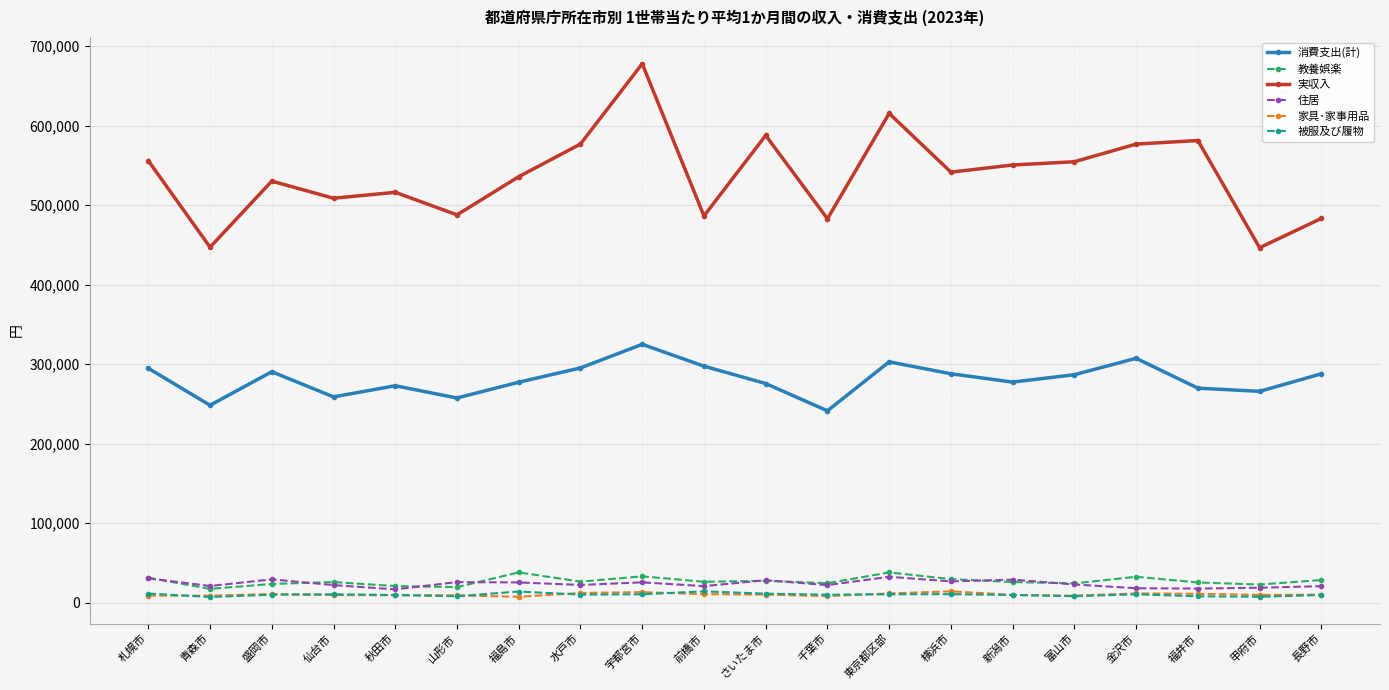

At which category does 実収入 reach its first local peak?

盛岡市